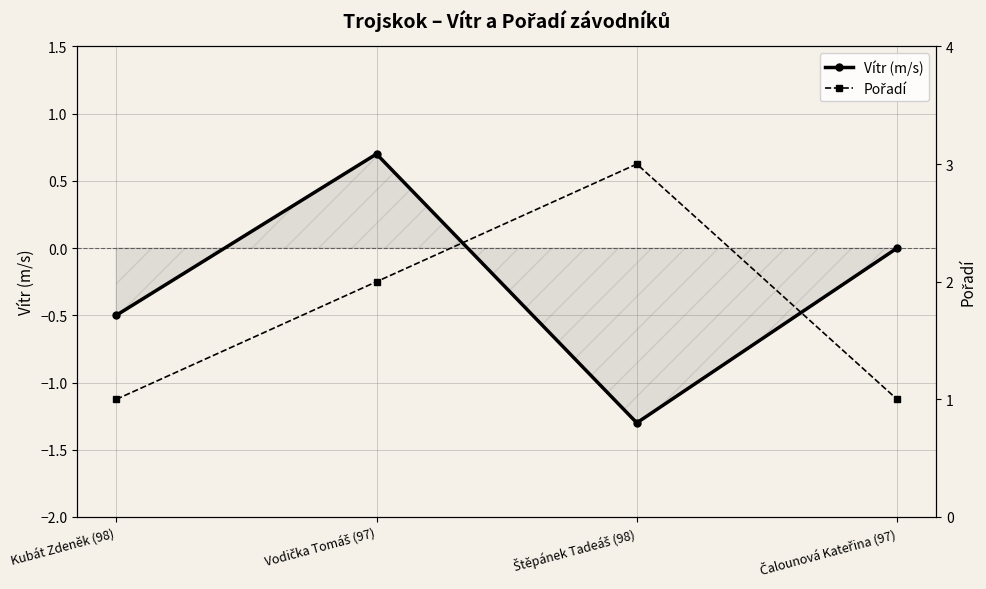

Which label corresponds to the smallest value in the chart?

Štěpánek Tadeáš (98)